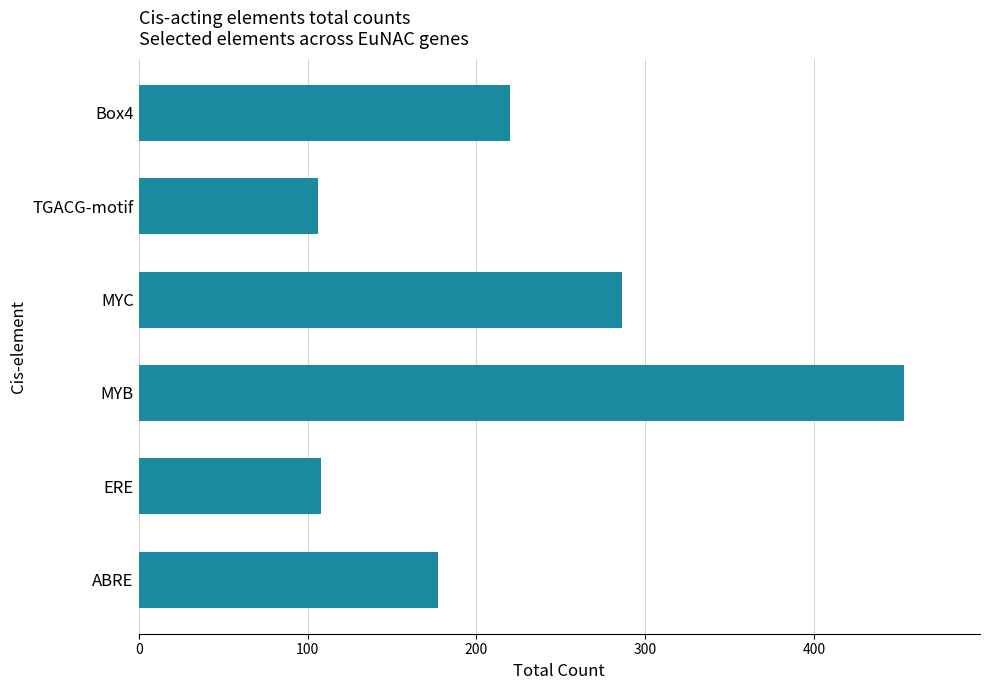

What is the change in value from ABRE to MYC?

+109